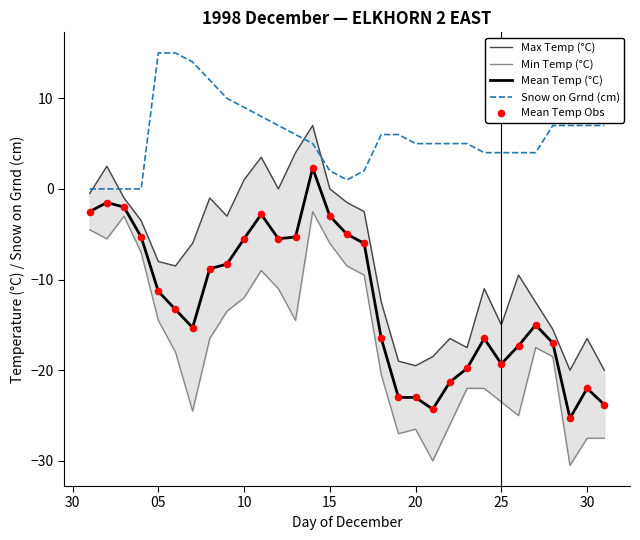

Which series has the widest spread of Y values?

Min Temp (°C)